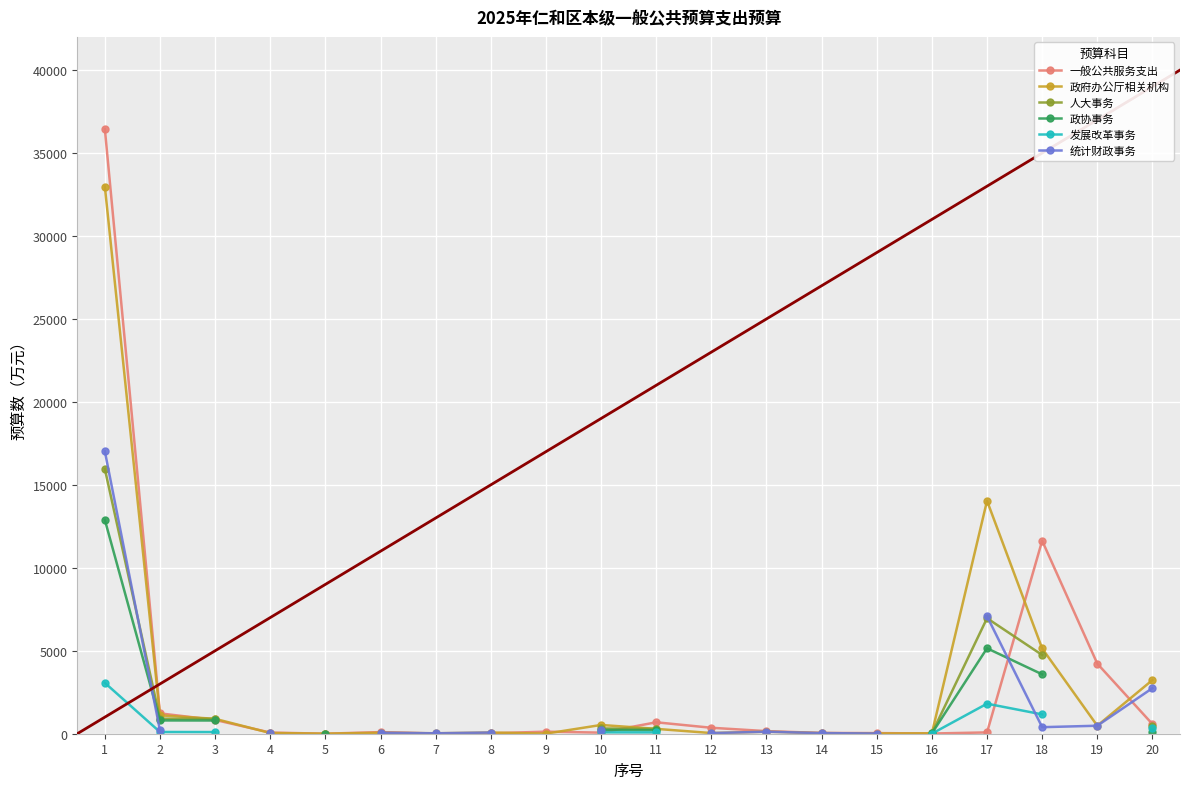

How many lines are shown in the chart?

6